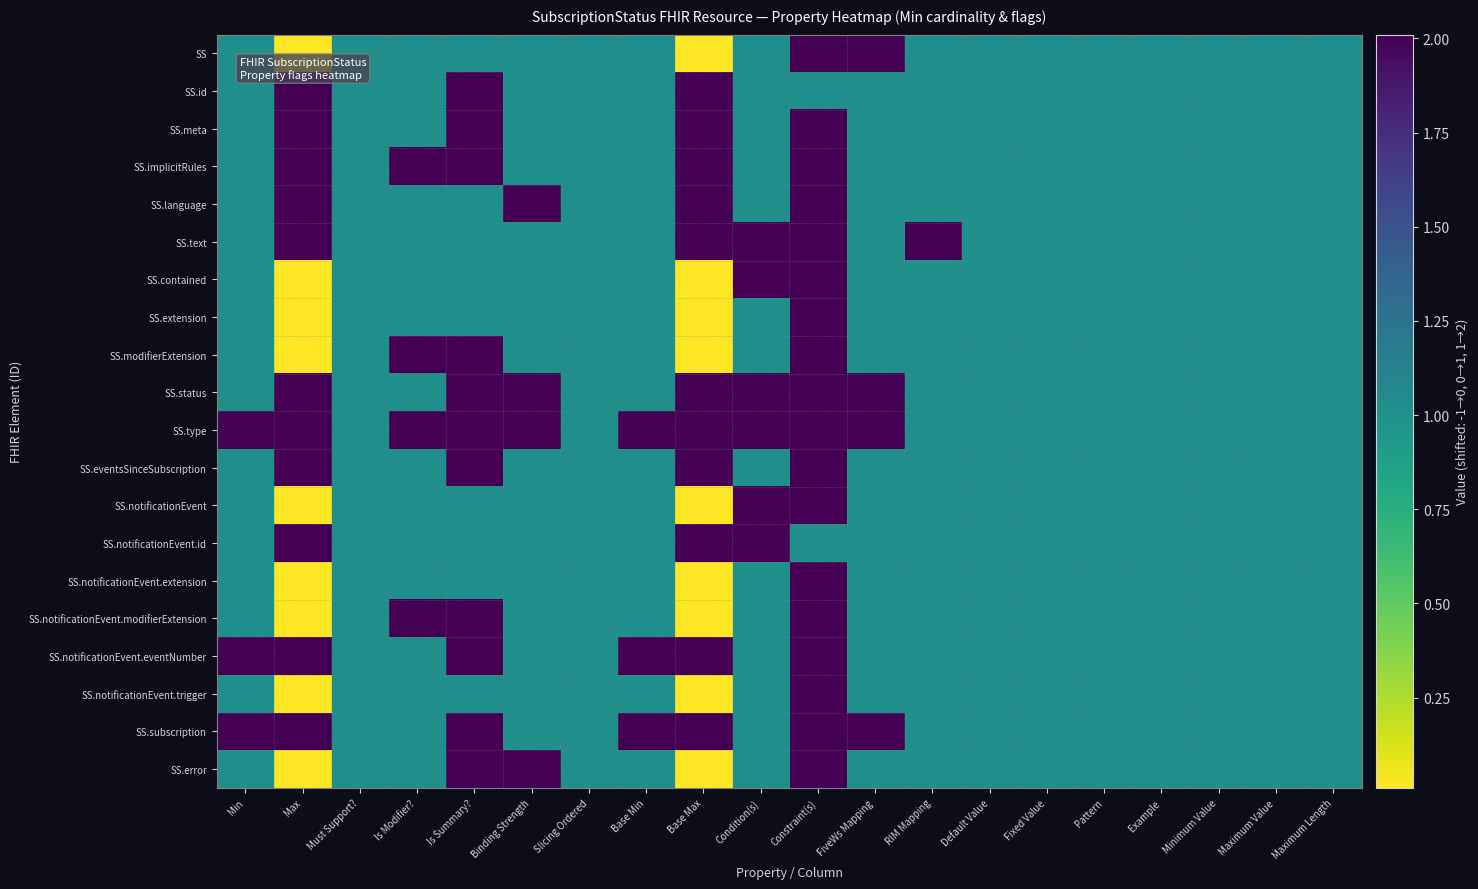

Between RIM Mapping and Binding Strength, which is larger?

RIM Mapping